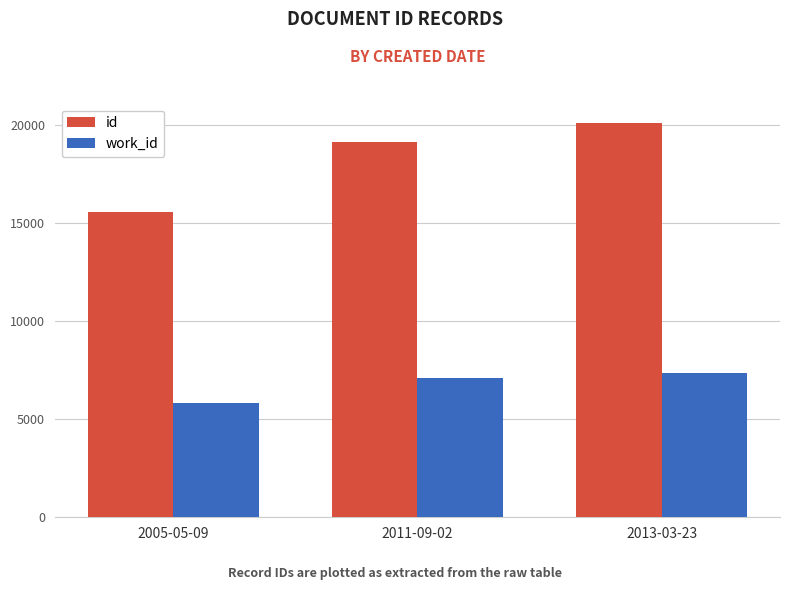

What is the approximate value of id at 2013-03-23, to the nearest 50?

20050